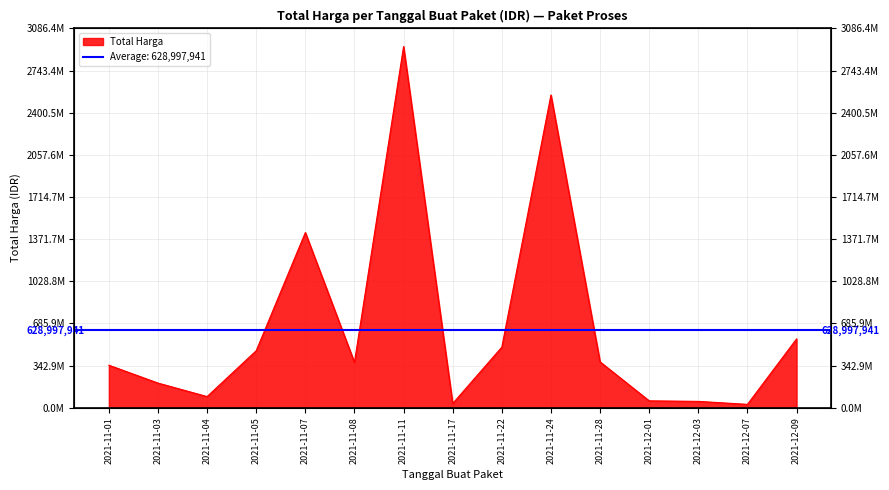

What is the average value?

665157872